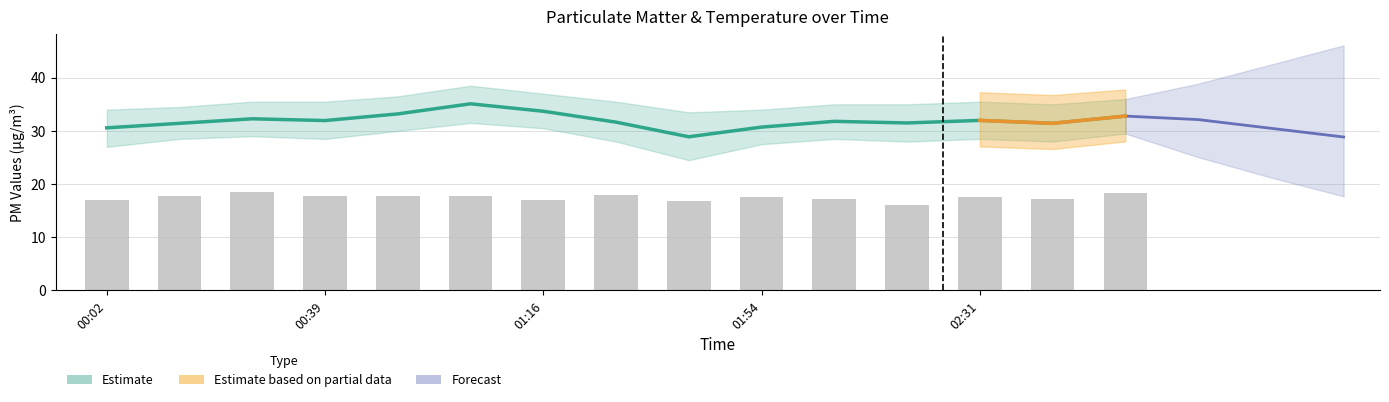

What is the difference between the highest and lowest values at 2023/07/09 02:19?

13.2